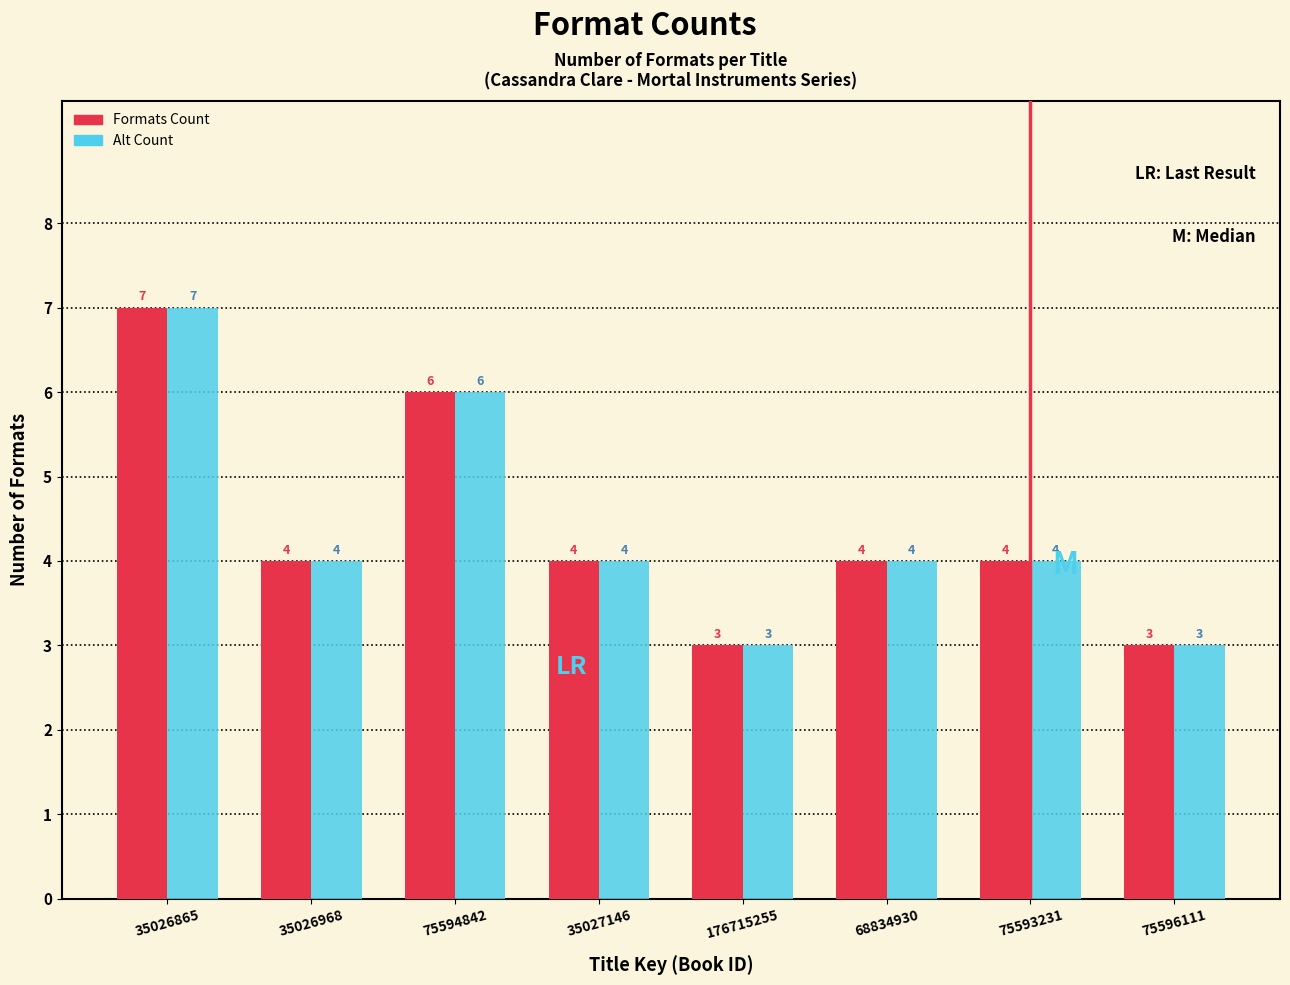

Reading right to left, what are all the values shown in this chart?

Formats Count: 75596111=3	75593231=4	68834930=4	176715255=3	35027146=4	75594842=6	35026968=4	35026865=7
Alt Count: 75596111=3	75593231=4	68834930=4	176715255=3	35027146=4	75594842=6	35026968=4	35026865=7